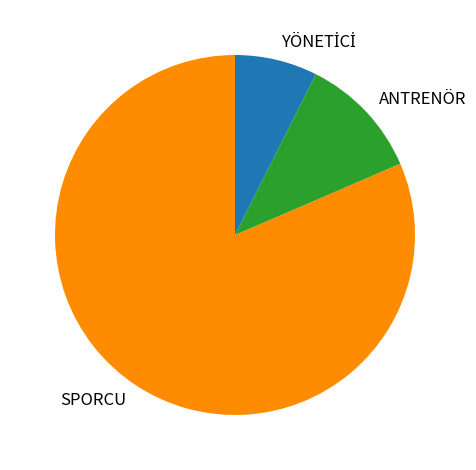

Which slice is the largest?

SPORCU